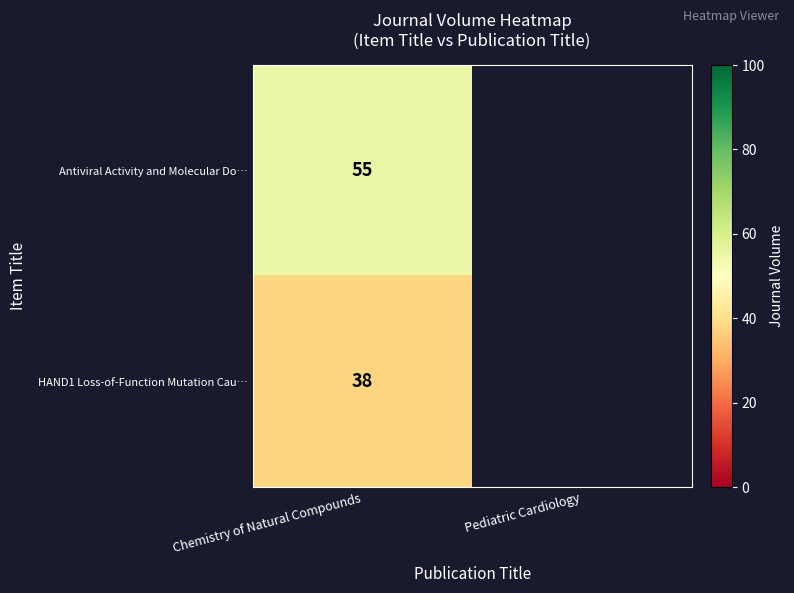

Rank the series at Chemistry of Natural Compounds from lowest to highest value.

HAND1 Loss-of-Function Mutation Cau…, Antiviral Activity and Molecular Do…